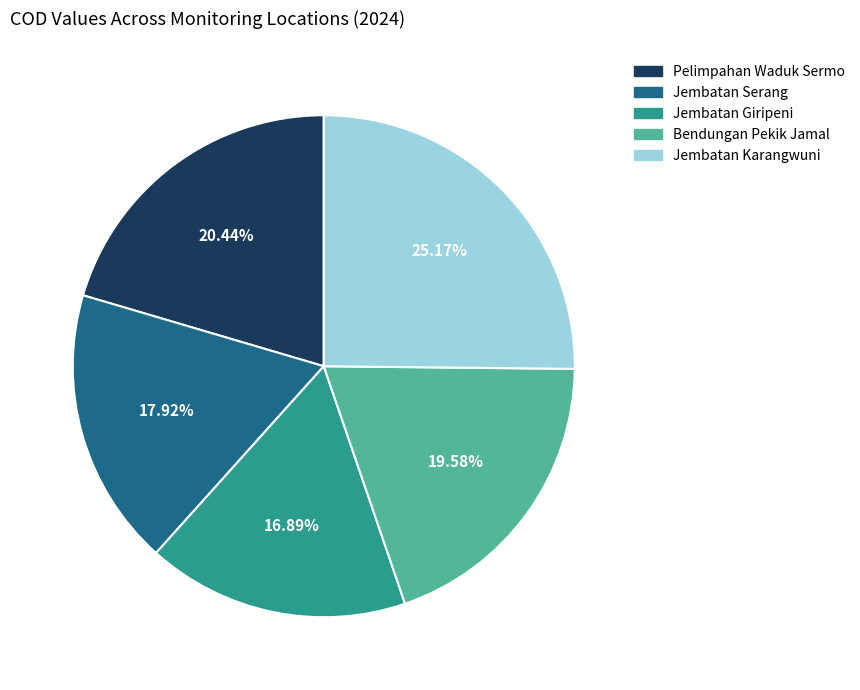

Rank the categories by value from lowest to highest.

Jembatan Giripeni, Jembatan Serang, Bendungan Pekik Jamal, Pelimpahan Waduk Sermo, Jembatan Karangwuni